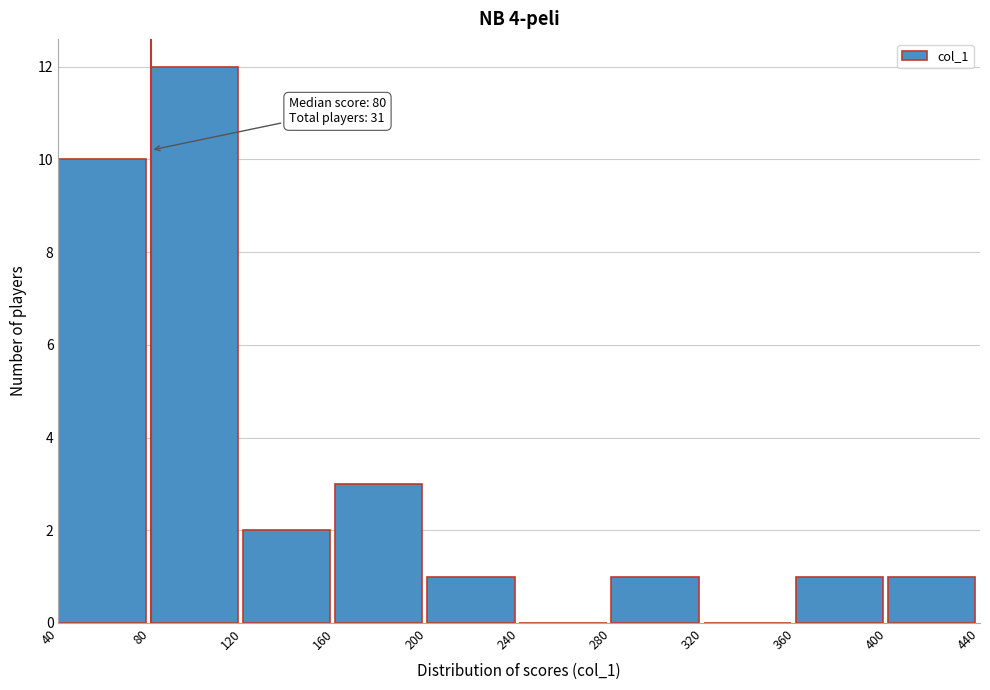

Which range on the x-axis has the tallest bar?

80 to 120